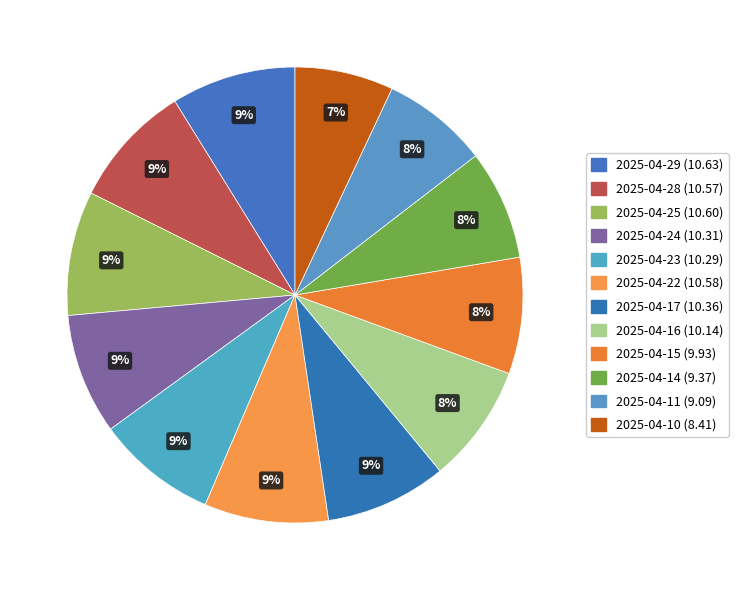

Count the number of slices in the pie.

12